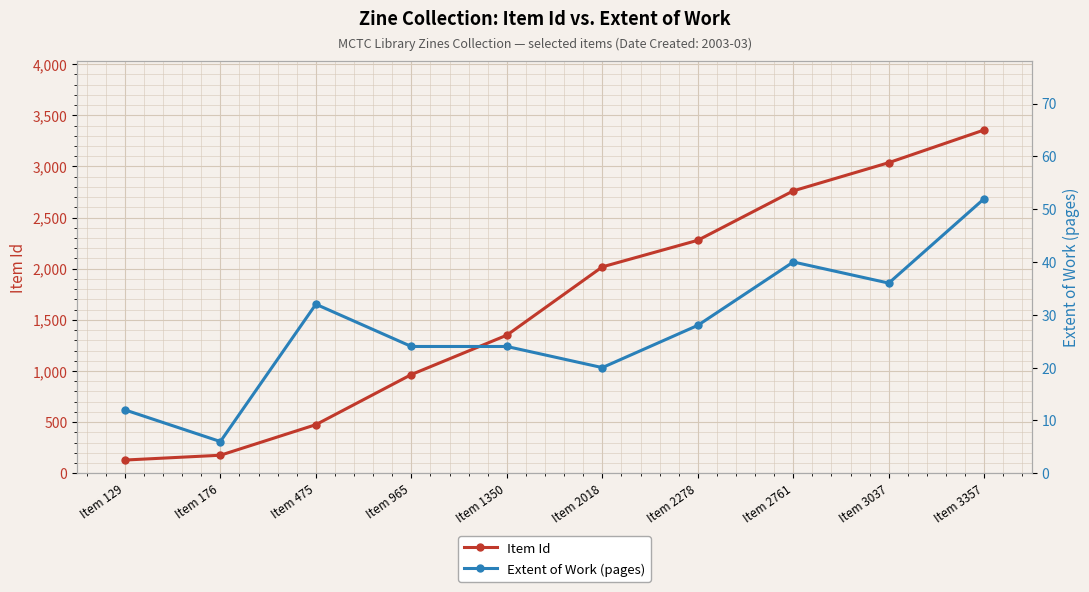

Reading right to left, list all the values displayed in this chart.

Item Id: 3357	3037	2761	2278	2018	1350	965	475	176	129
Extent of Work (pages): 52	36	40	28	20	24	24	32	6	12